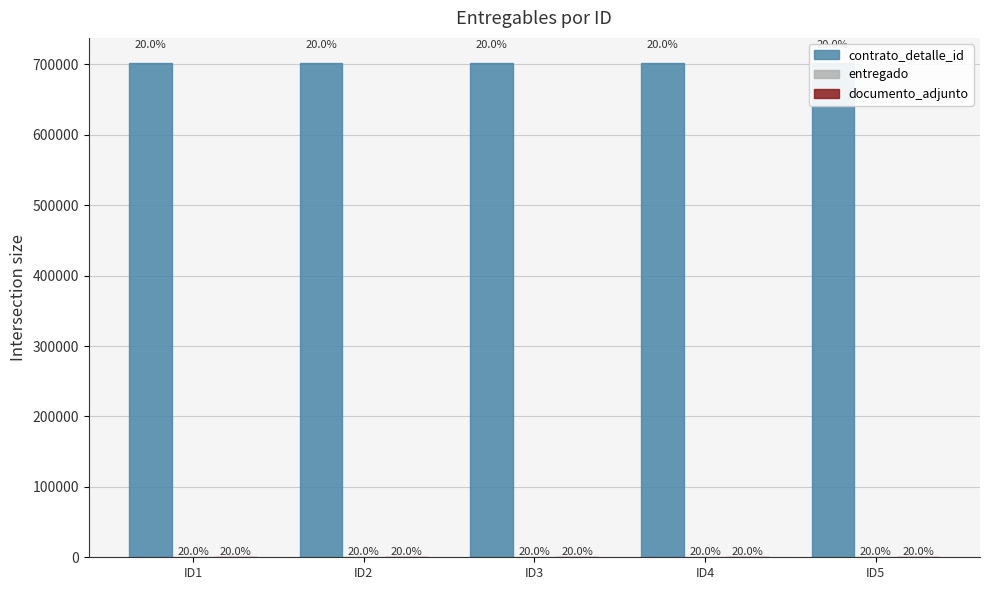

What value does the entregado series have at ID2?

1